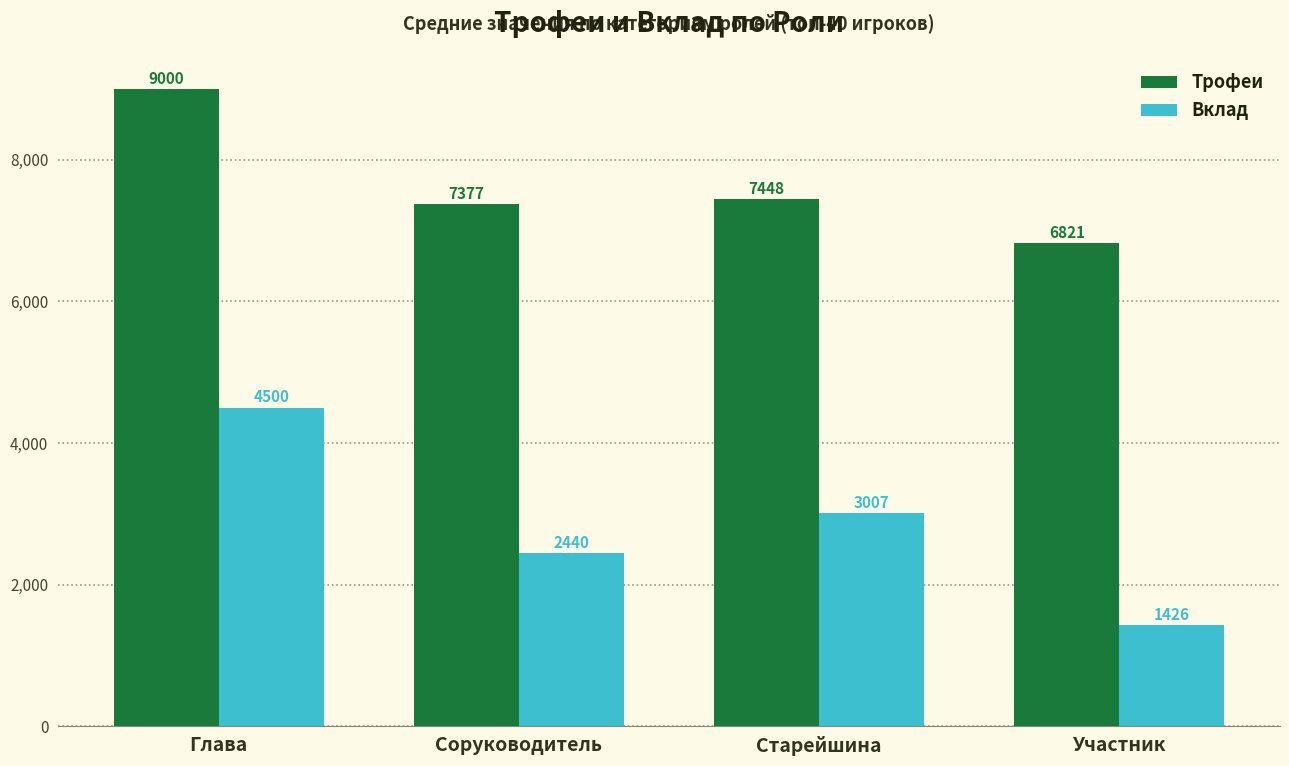

What is the total value across all series at Глава?

13500